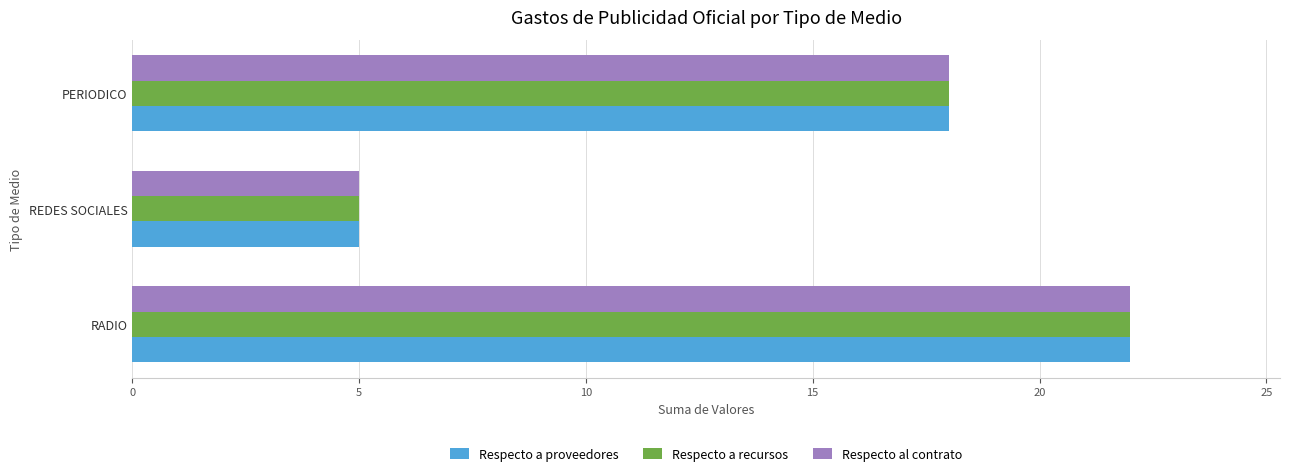

What is the total value across all series at PERIODICO?

54